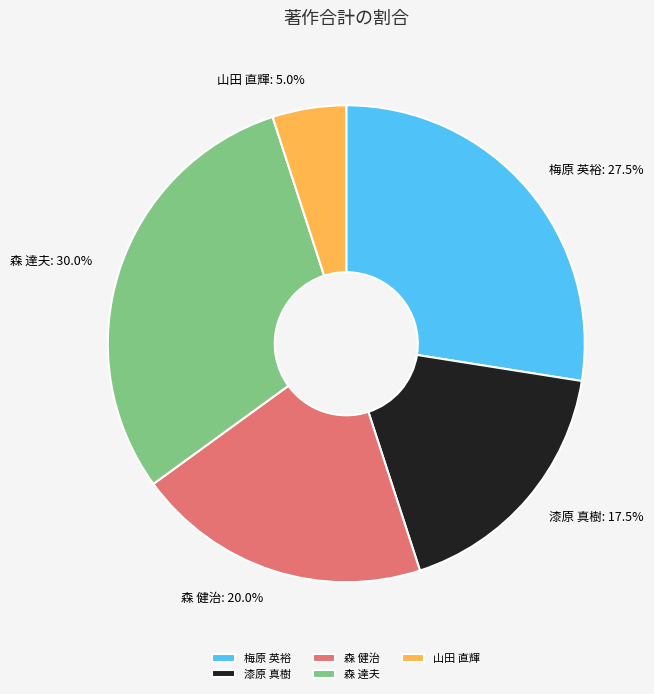

Is 森 健治 the majority of the pie?

No